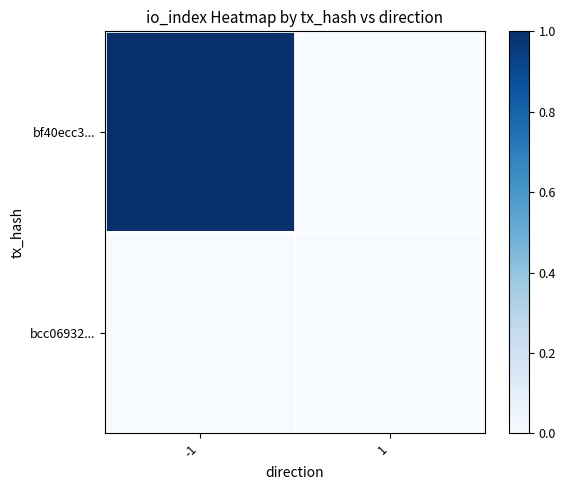

Which has a higher value, 1 or -1?

-1